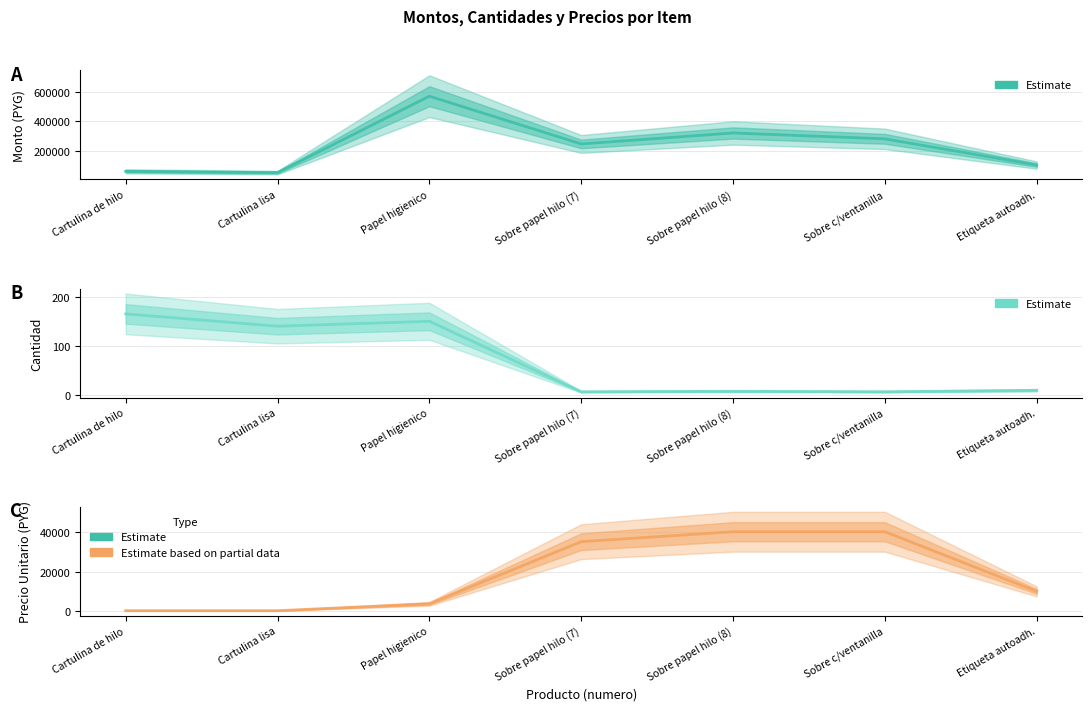

What is the smallest value displayed?

7